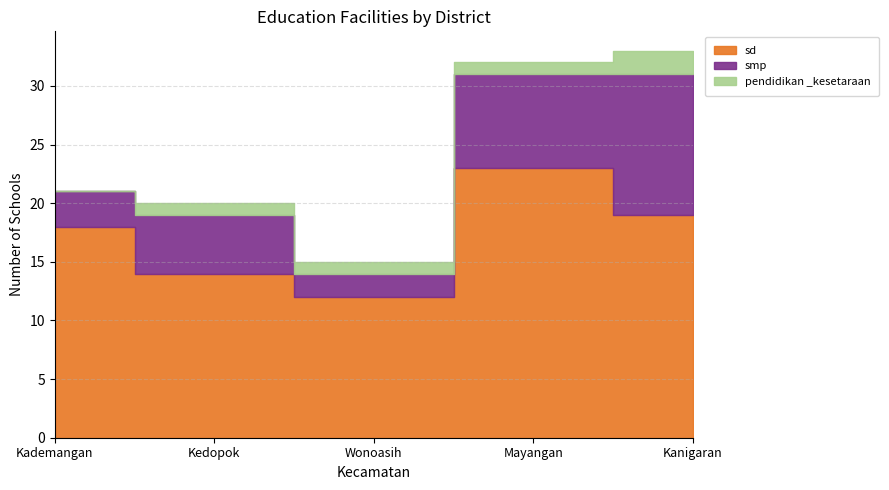

What is the value of the sd point at the 5th from the left?

19